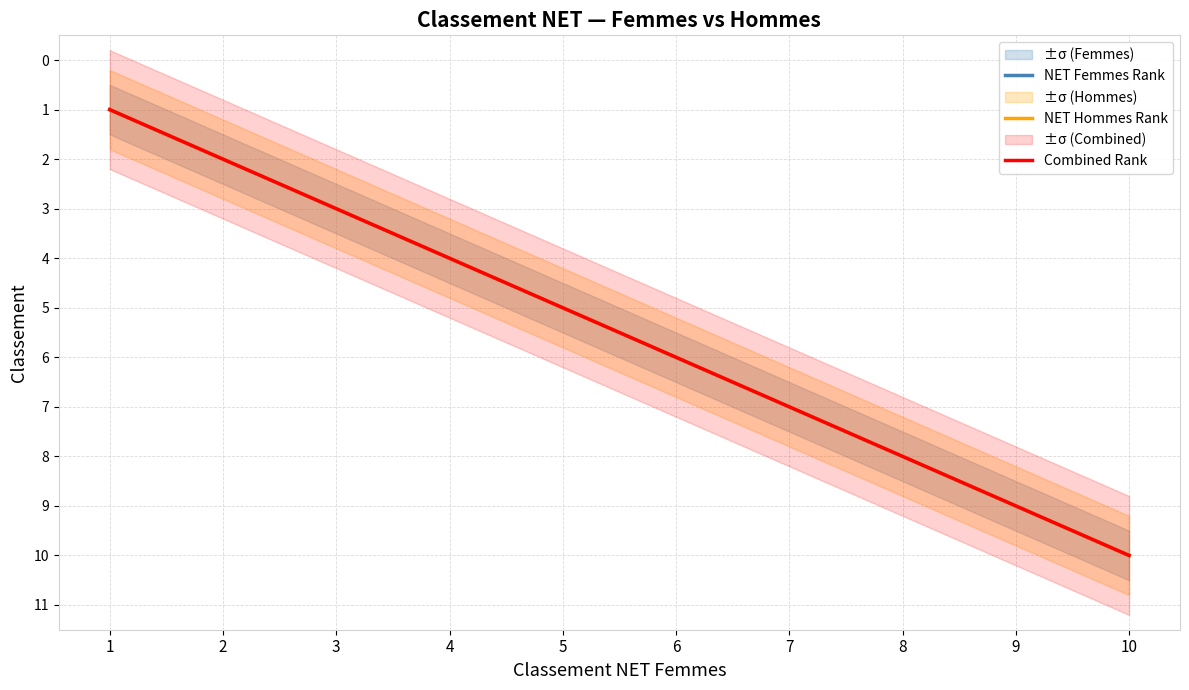

What are all the series names shown in the legend?

NET Femmes Rank, NET Hommes Rank, Combined Rank